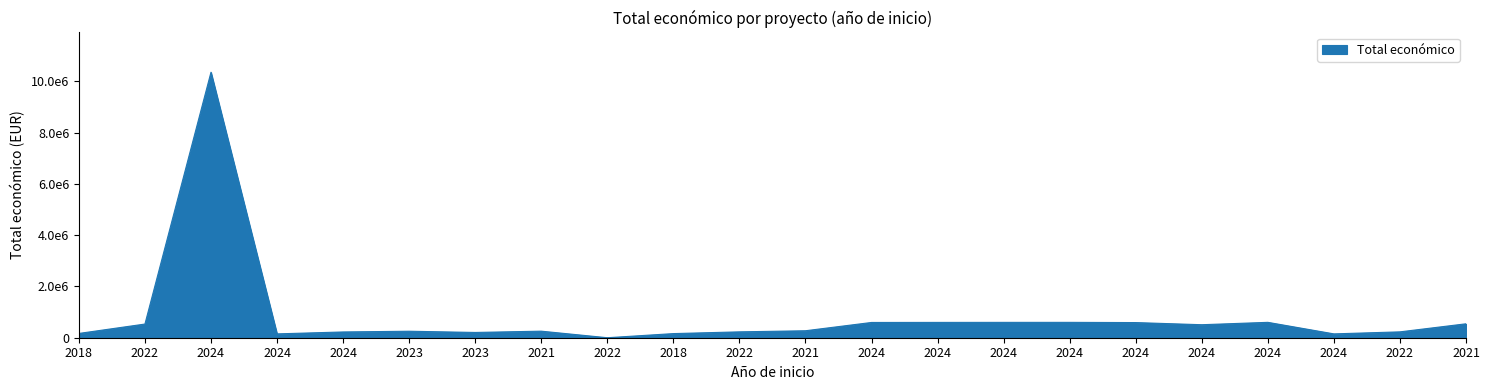

Does the chart have visible grid lines?

No